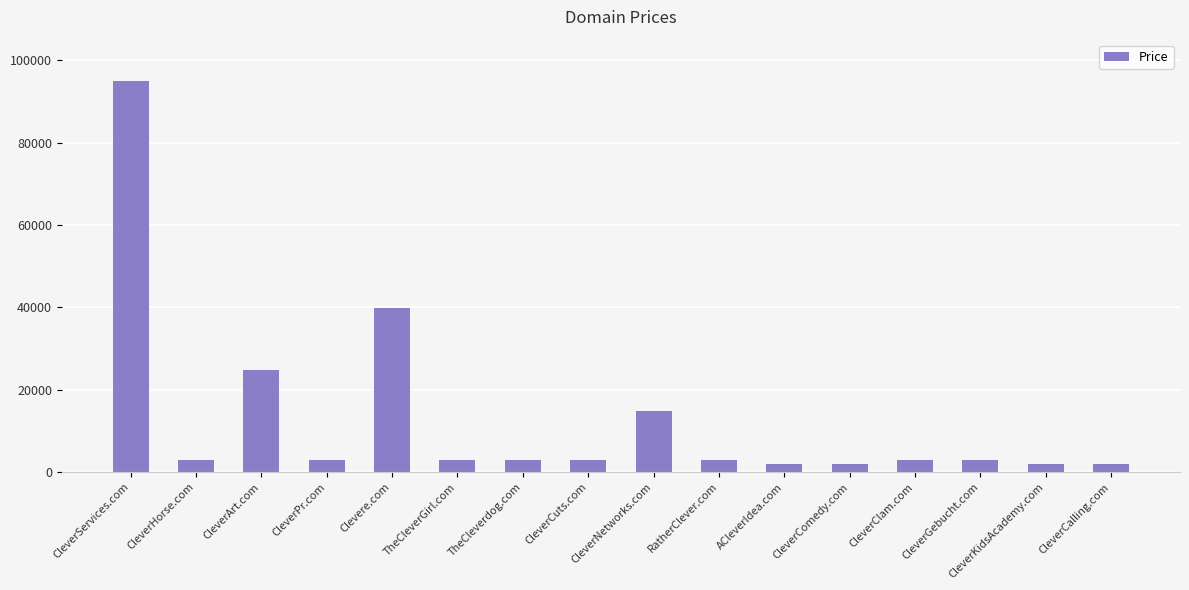

Reading left to right, list all the values displayed in this chart.

CleverServices.com=94888	CleverHorse.com=2888	CleverArt.com=24888	CleverPr.com=2888	Clevere.com=39888	TheCleverGirl.com=2888	TheCleverdog.com=2888	CleverCuts.com=2888	CleverNetworks.com=14888	RatherClever.com=2888	ACleverIdea.com=1888	CleverComedy.com=1888	CleverClam.com=2888	CleverGebucht.com=2888	CleverKidsAcademy.com=1888	CleverCalling.com=1888